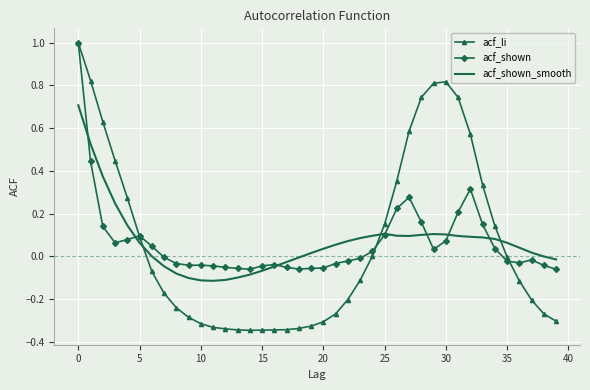

Which series has the largest range (max minus min)?

acf_li